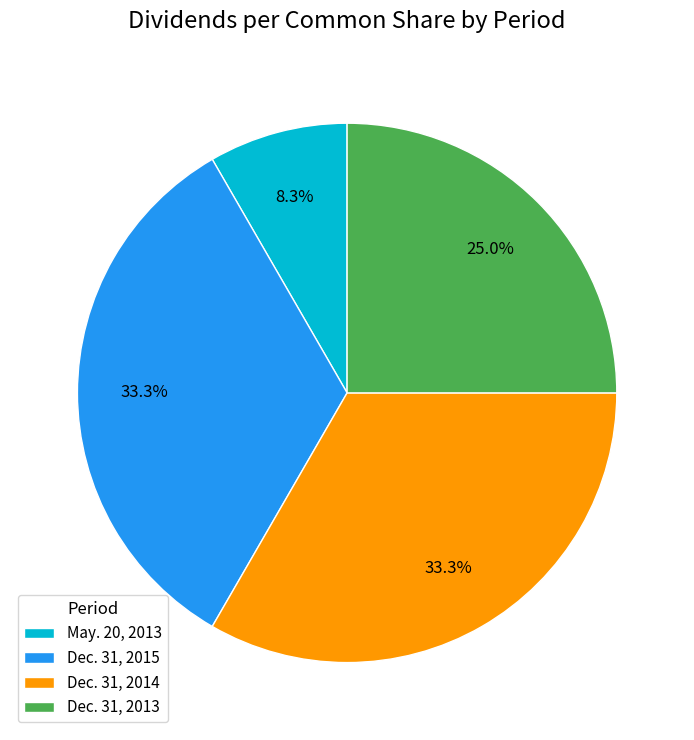

Count the number of slices in the pie.

4